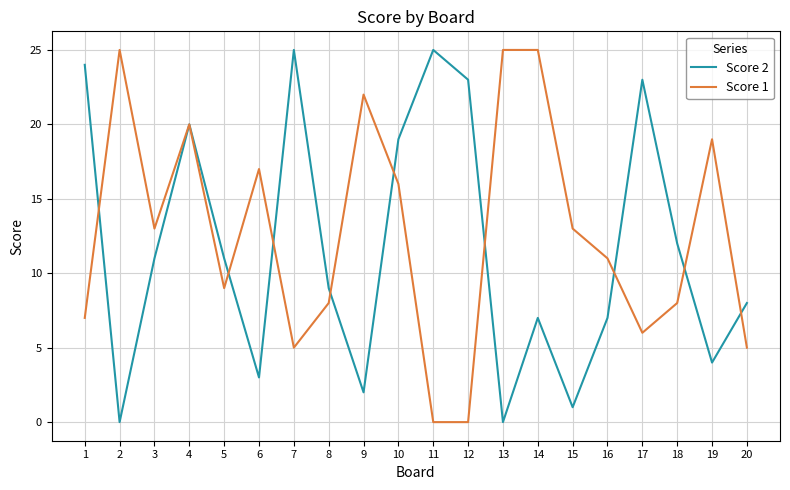

What is the average value of the Score 1 series?

13